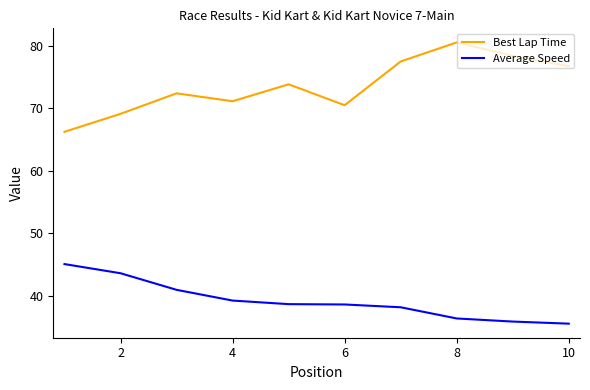

Which series has the largest range (max minus min)?

Best Lap Time